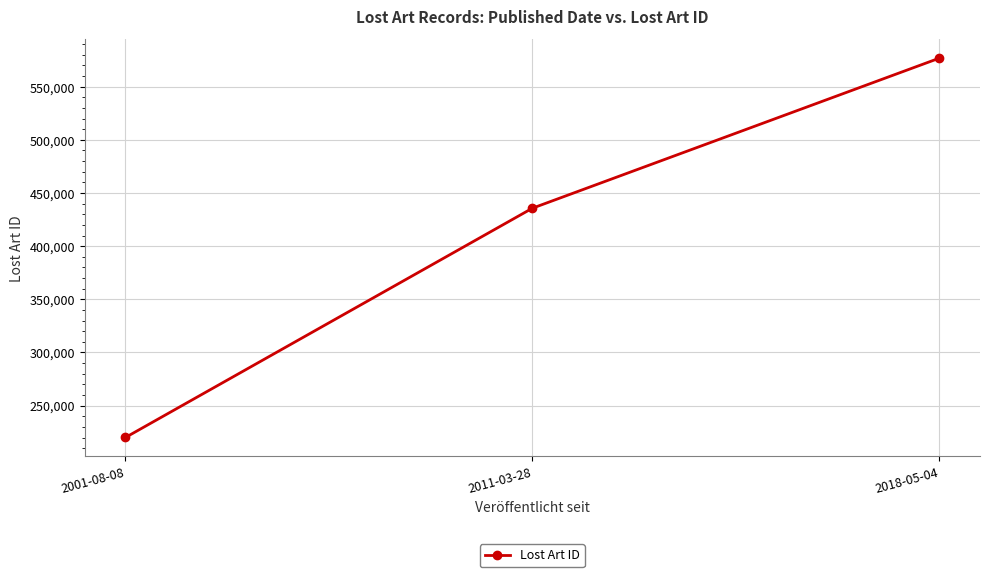

Between 2011-03-28 and 2018-05-04, which is larger?

2018-05-04